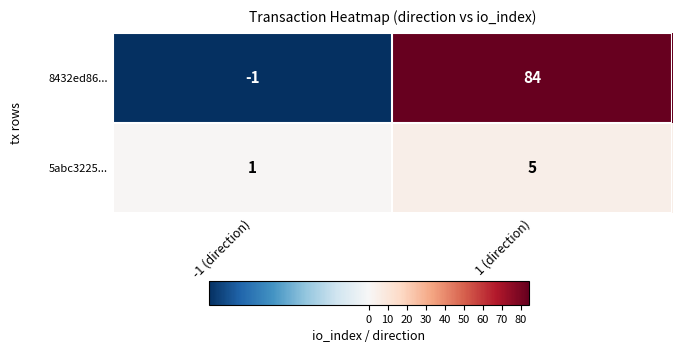

Reading left to right, what are all the values shown in this chart?

8432ed86...: -1 (direction)=-1	1 (direction)=84
5abc3225...: -1 (direction)=1	1 (direction)=5